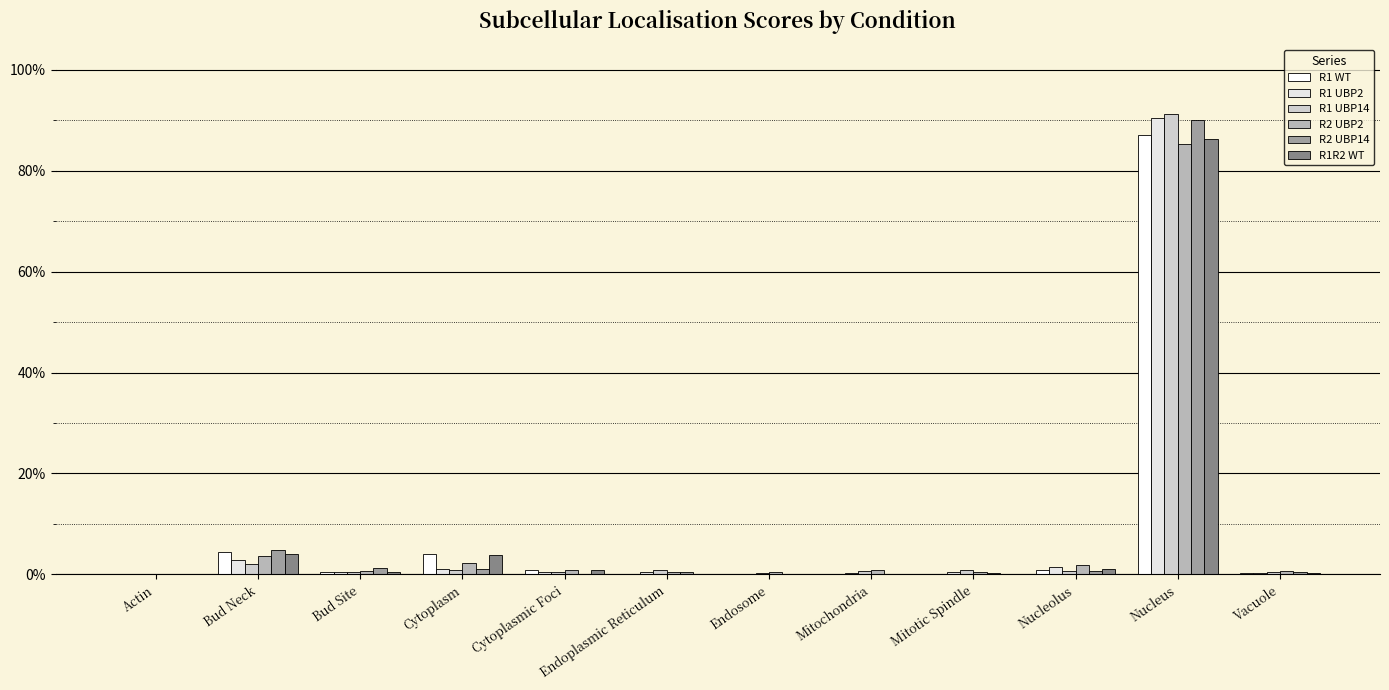

Are the bars horizontal?

No